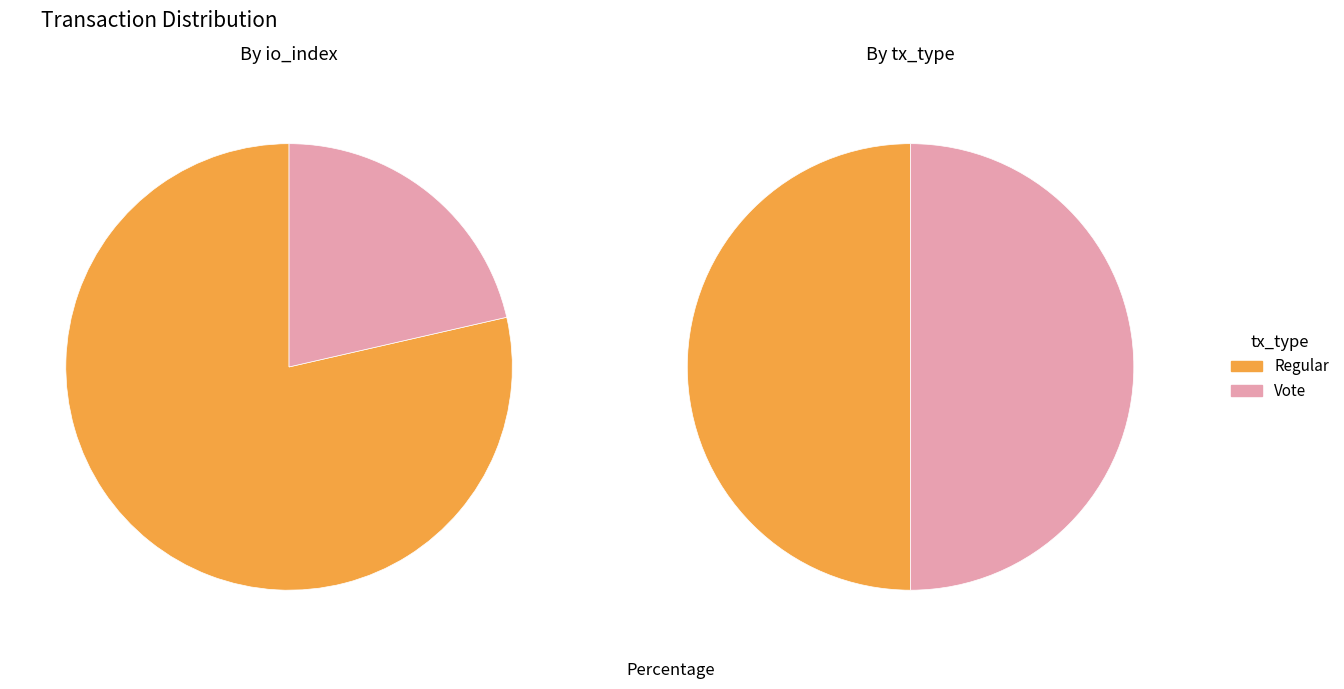

Which series has the widest spread of values?

Regular